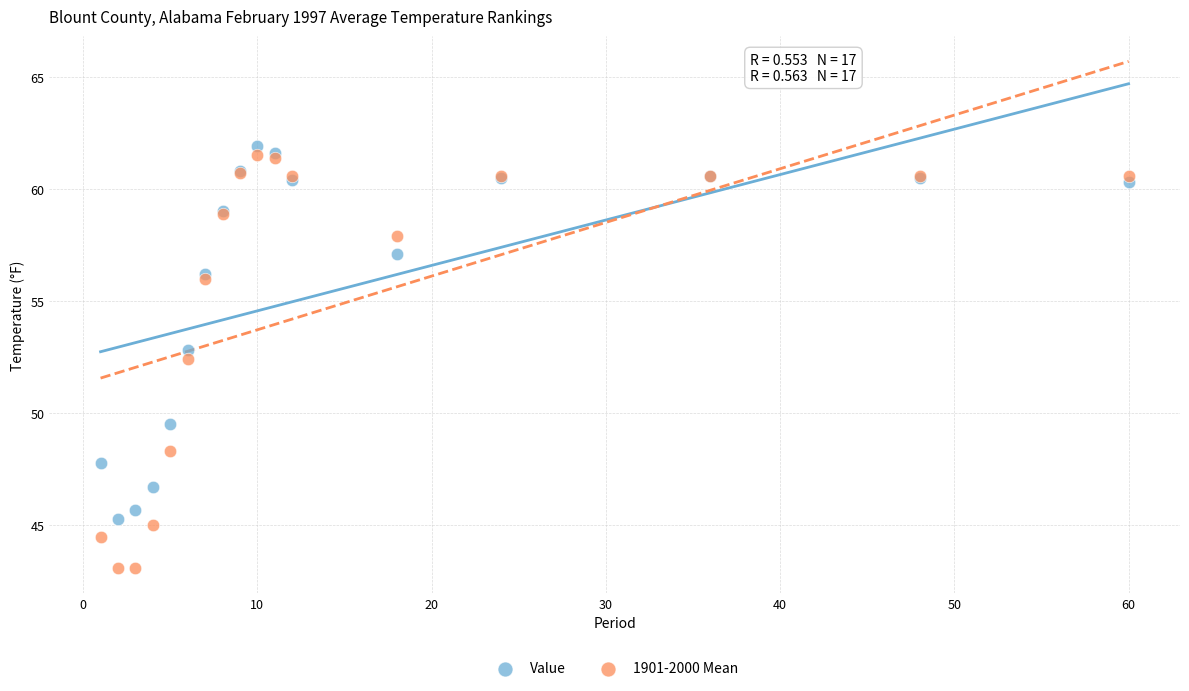

What are all the series names shown in the legend?

Value, 1901-2000 Mean